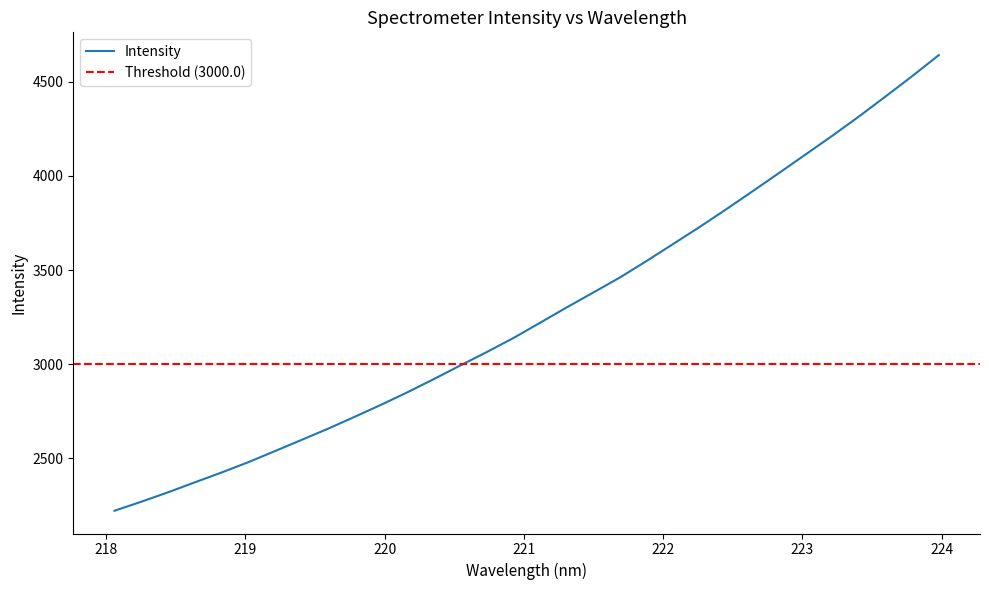

Reading left to right, extract all data points from this chart.

218.0596=2222.6	218.2508=2270.0	218.442=2319.7	218.6332=2372.3	218.8244=2424.2	219.0156=2478.6	219.2067=2537.4	219.3979=2596.7	219.589=2656.4	219.7801=2719.4	219.9712=2783.7	220.1623=2850.7	220.3533=2921.2	220.5444=2993.7	220.7354=3065.3	220.9264=3139.8	221.1174=3220.5	221.3083=3301.8	221.4993=3380.9	221.6902=3460.5	221.8812=3547.8	222.0721=3638.0	222.263=3728.6	222.4538=3822.5	222.6447=3918.9	222.8355=4016.2	223.0264=4114.8	223.2172=4213.3	223.408=4315.4	223.5987=4421.4	223.7895=4529.0	223.9802=4640.4